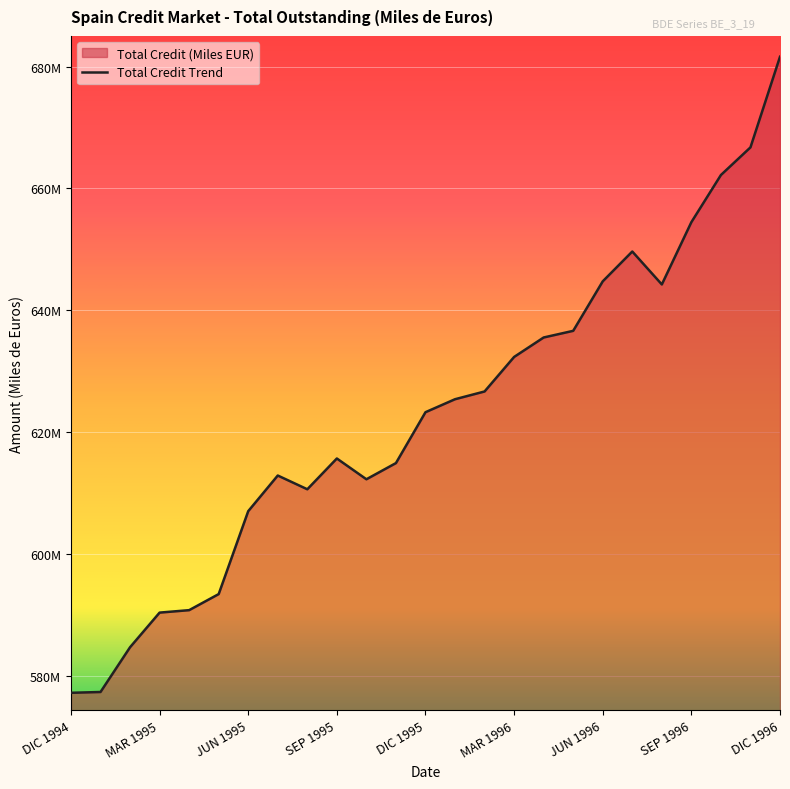

True or false: the data shows 623320296 at DIC 1995.

True